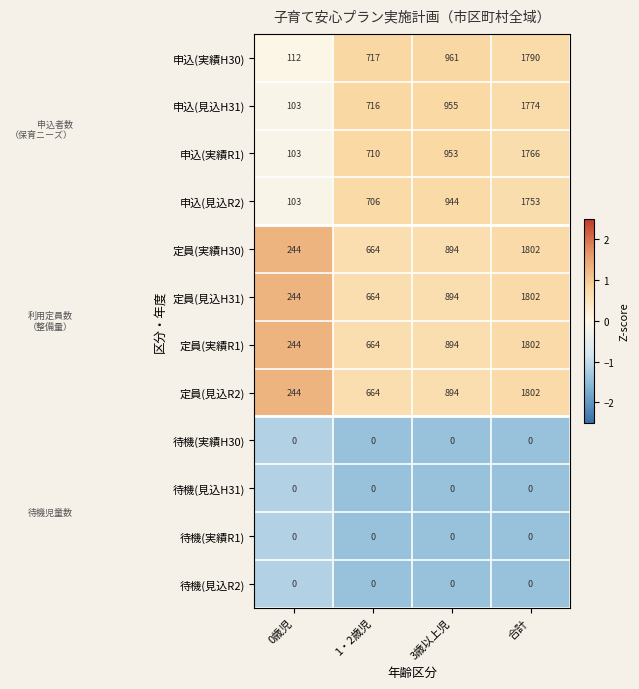

Read the 定員(見込R2) value at 0歳児.

244